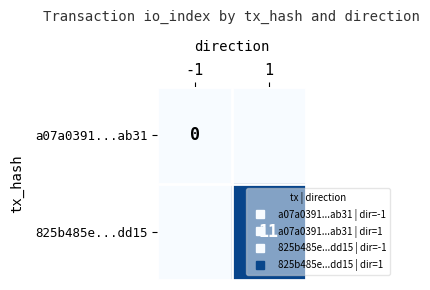

At which category does the chart reach its peak across all series?

1